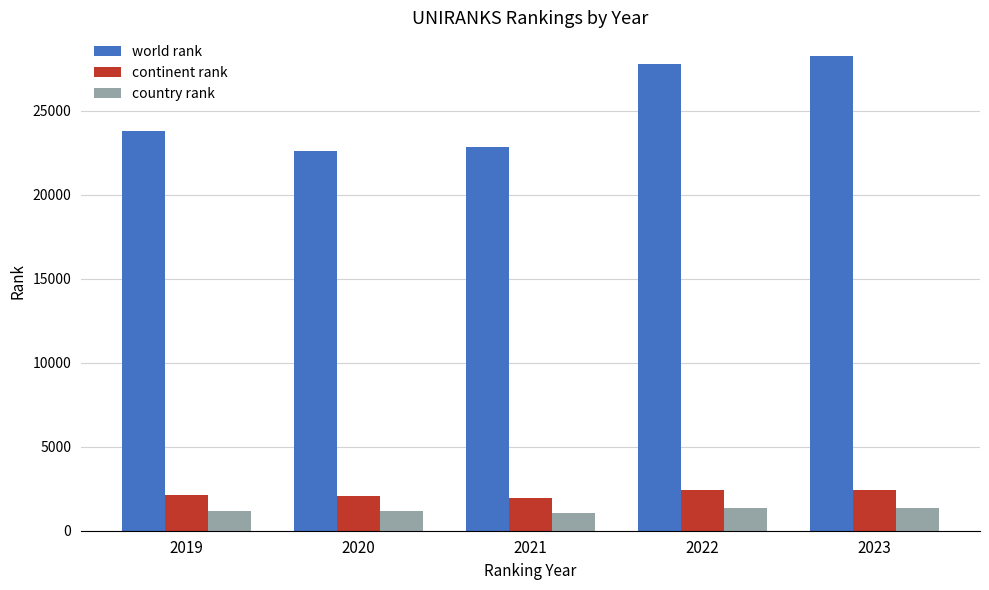

What is the sum of all country rank values?

6138